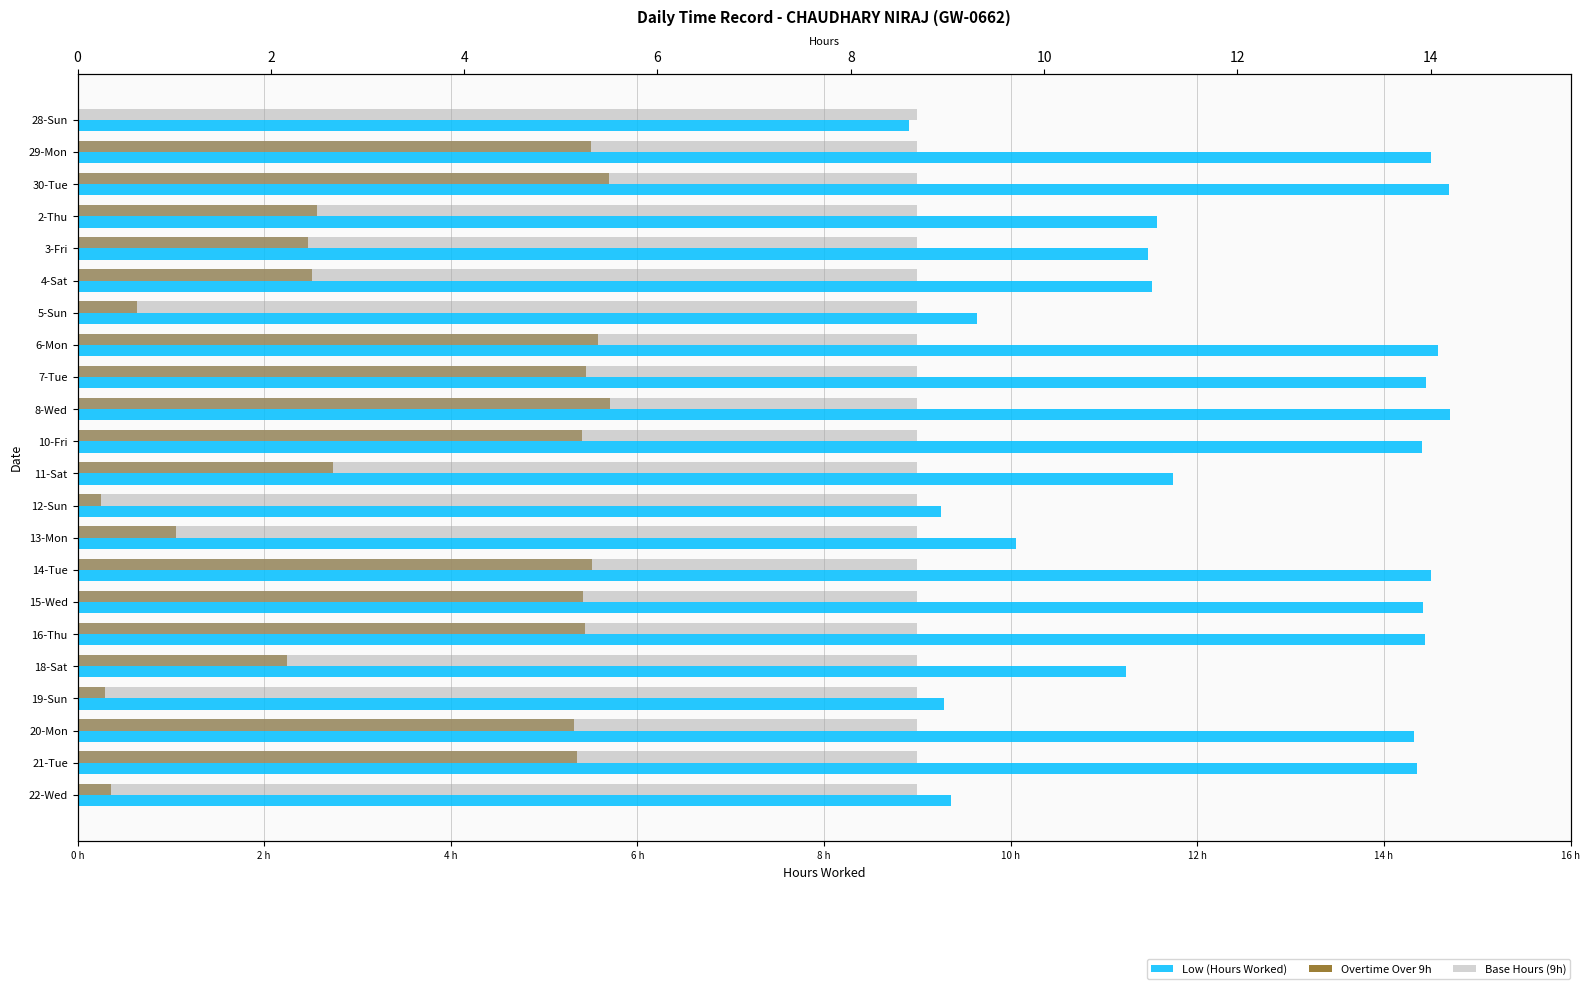

What is the value of the Low (Hours Worked) bar at the 10th from the left?

14.7